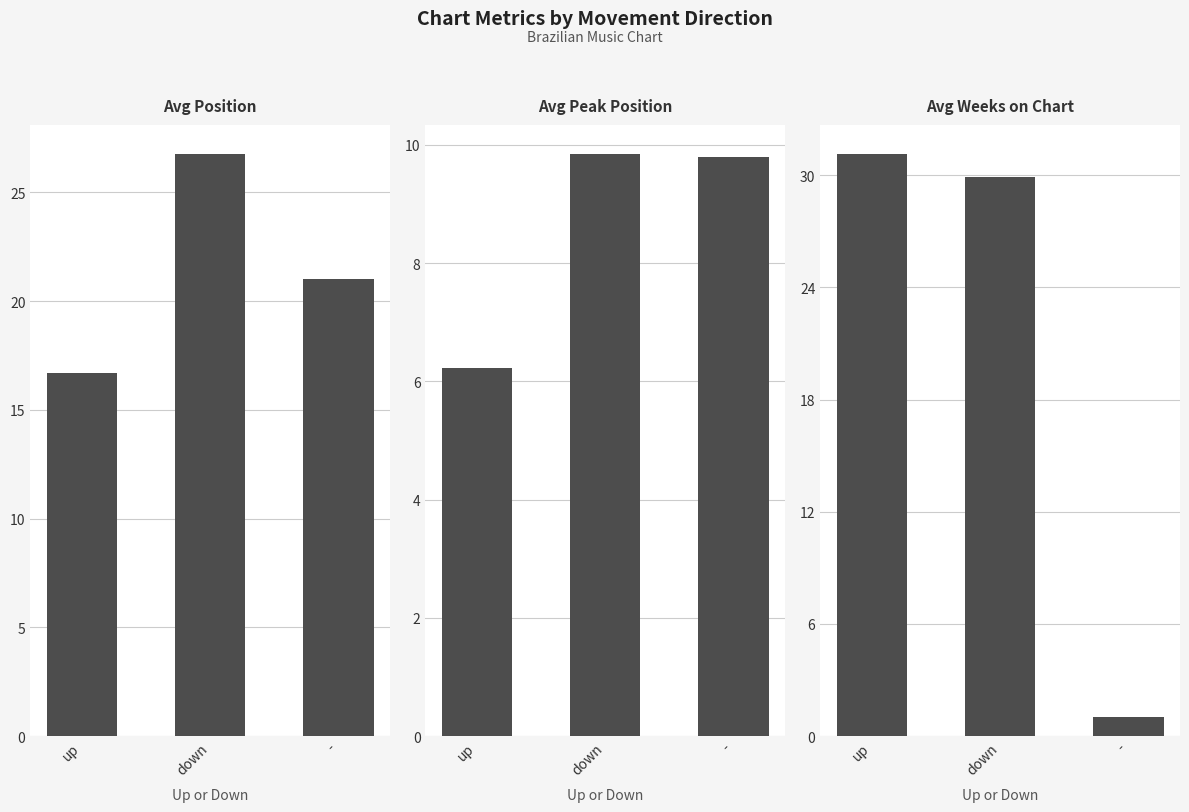

List the labels in order of Avg Position value, smallest first.

up, -, down